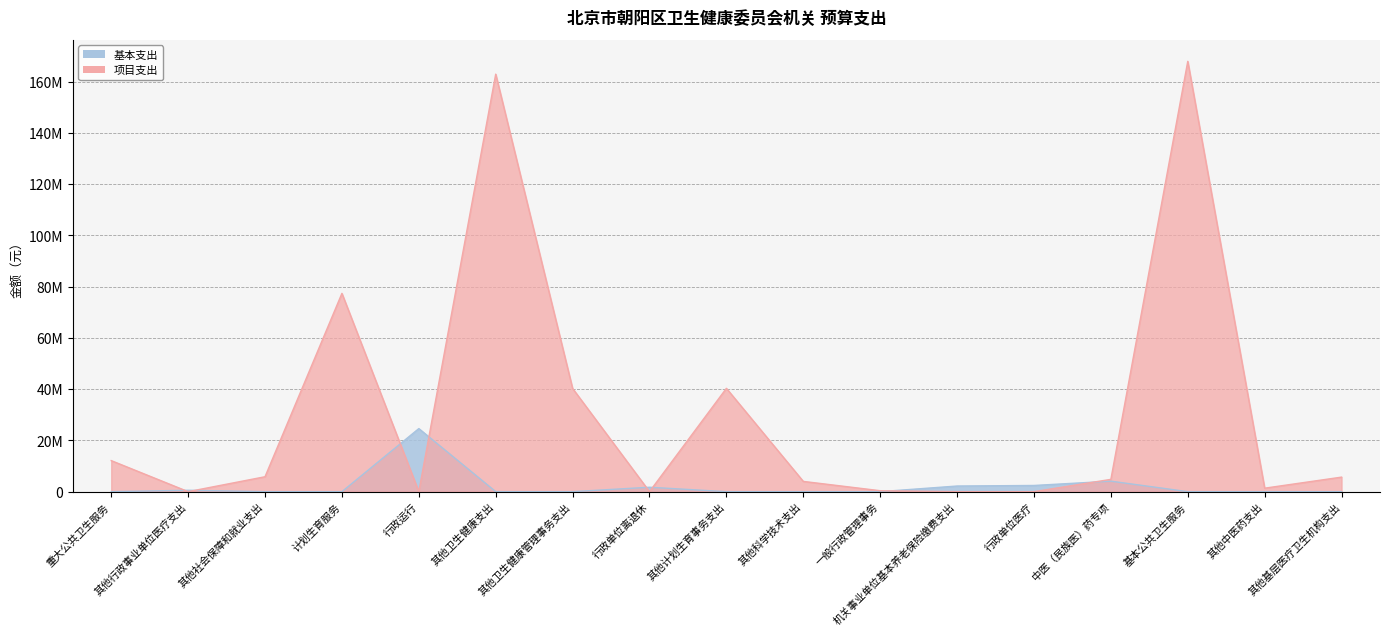

List the labels in order of 项目支出 value, largest first.

基本公共卫生服务, 其他卫生健康支出, 计划生育服务, 其他计划生育事务支出, 其他卫生健康管理事务支出, 重大公共卫生服务, 其他社会保障和就业支出, 其他基层医疗卫生机构支出, 中医（民族医）药专项, 其他科学技术支出, 其他中医药支出, 一般行政管理事务, 其他行政事业单位医疗支出, 行政运行, 行政单位离退休, 机关事业单位基本养老保险缴费支出, 行政单位医疗